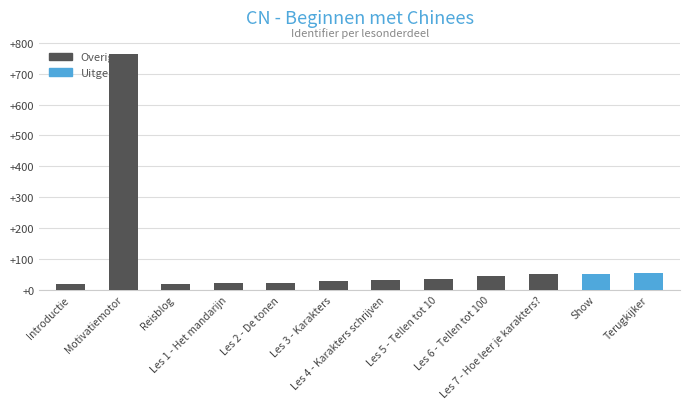

At which label is the value closest to 390?

Terugkijker